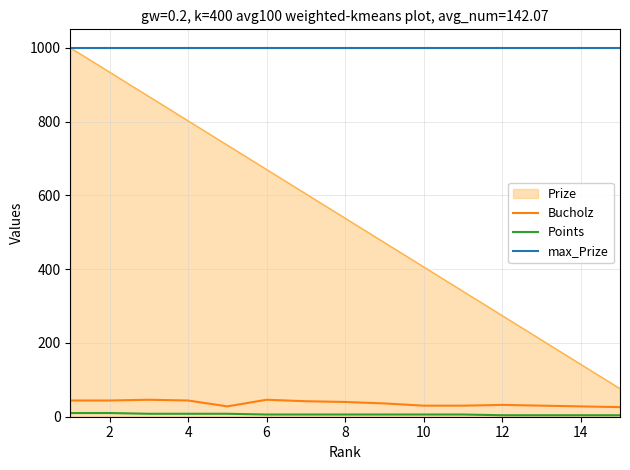

True or false: Points has a value of 4 at 14.

True